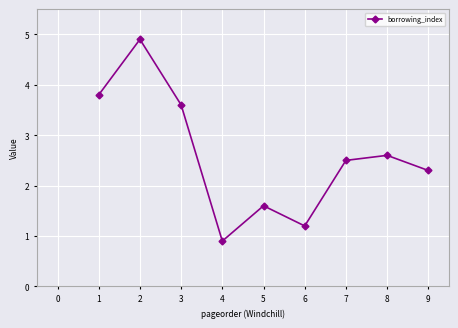

Count the number of categories in the chart.

9